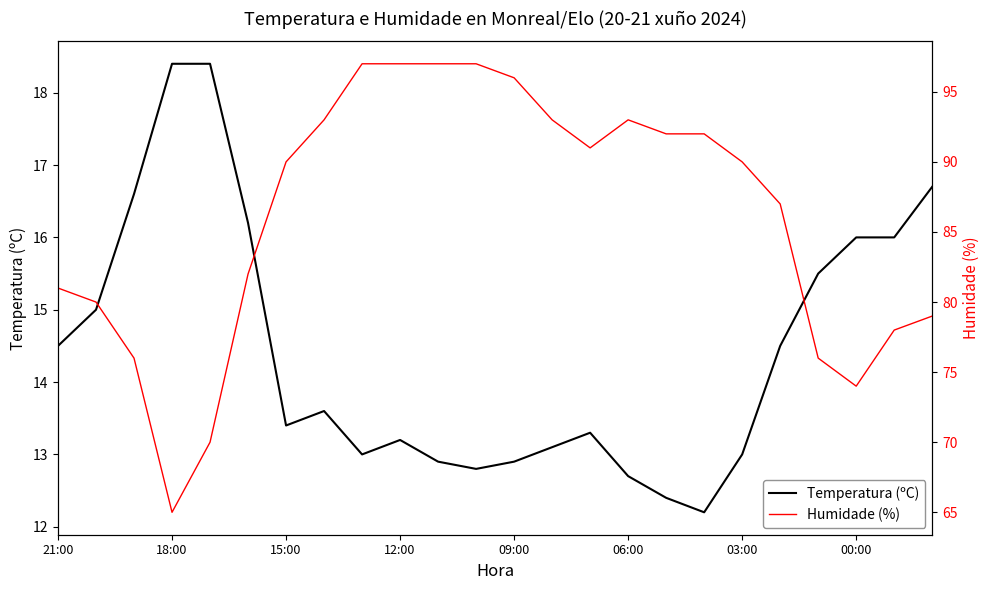

What is the smallest value displayed?

12.2